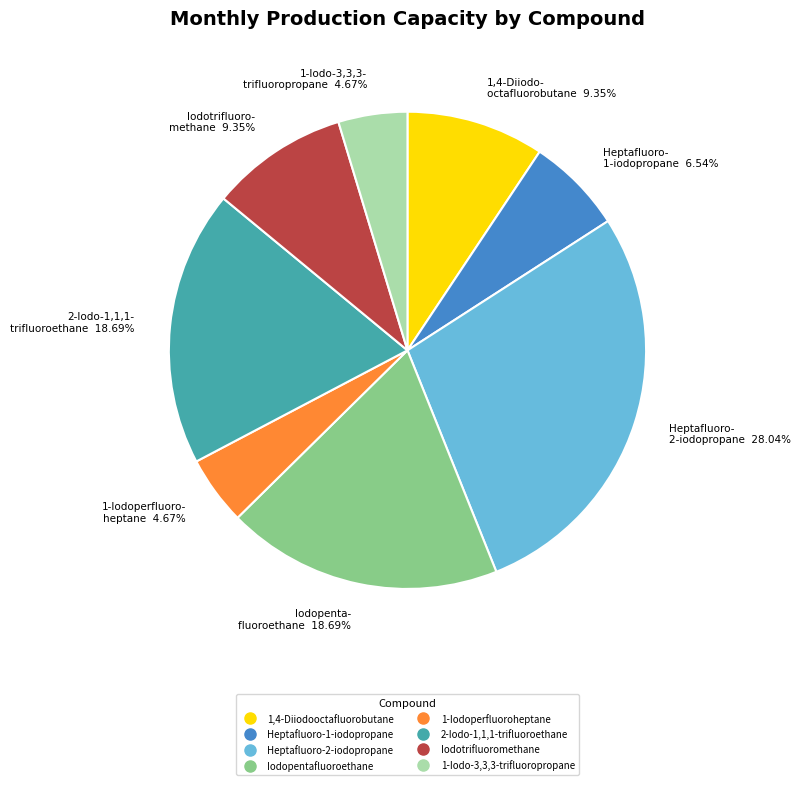

Is there any slice that represents more than half of the pie?

No